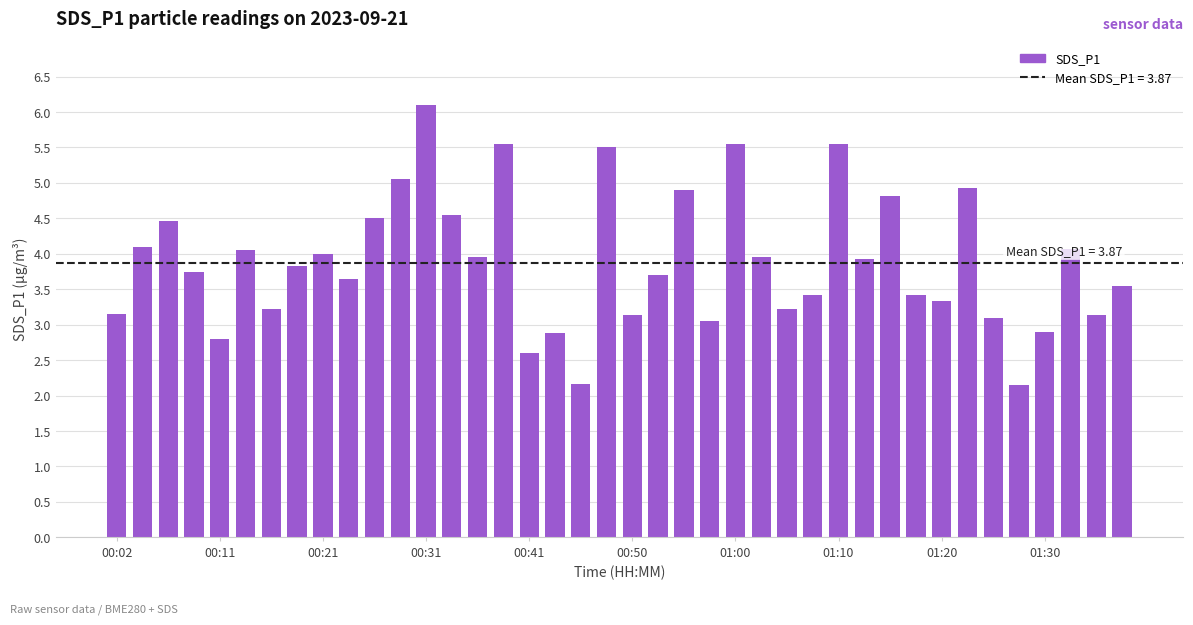

What is the value of the 21st bar from the left?

3.1